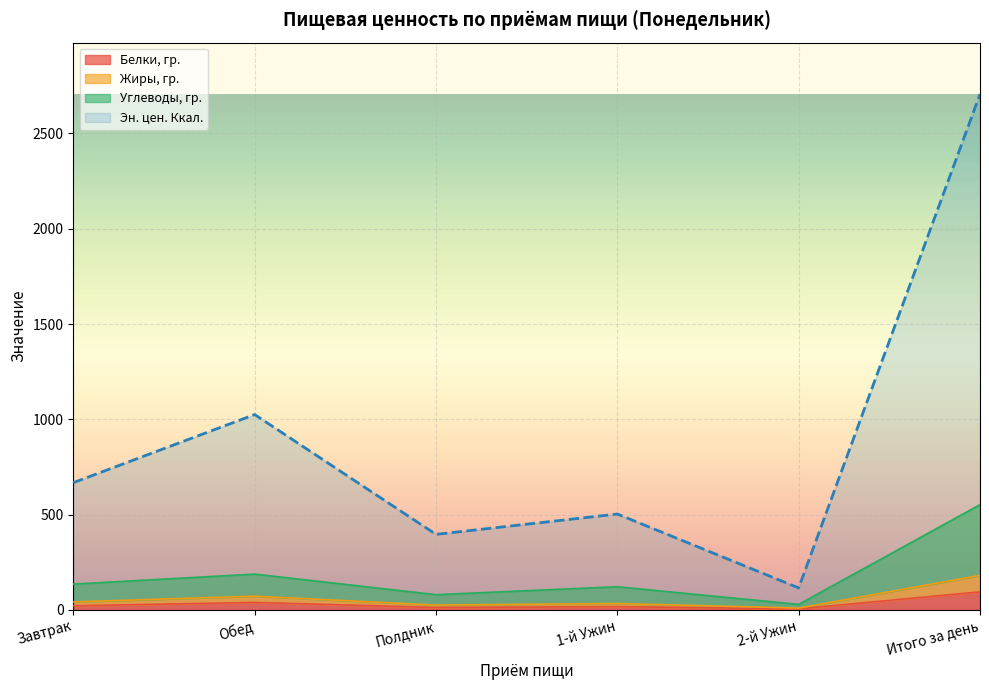

The Эн. цен. Ккал. series shows 622.0 at Полдник. True or false?

False